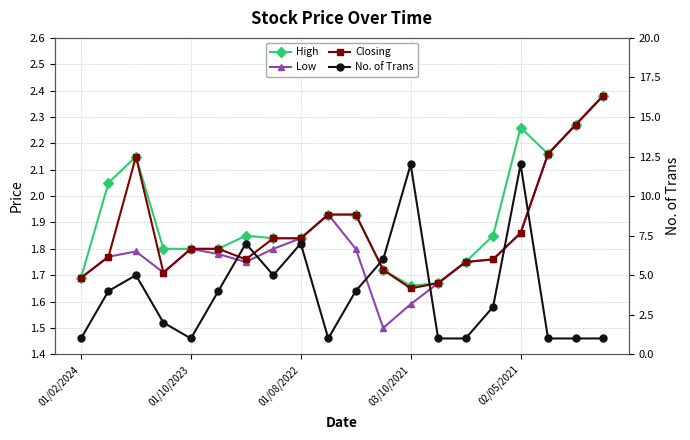

What are all the series names shown in the legend?

High, Low, Closing, No. of Trans